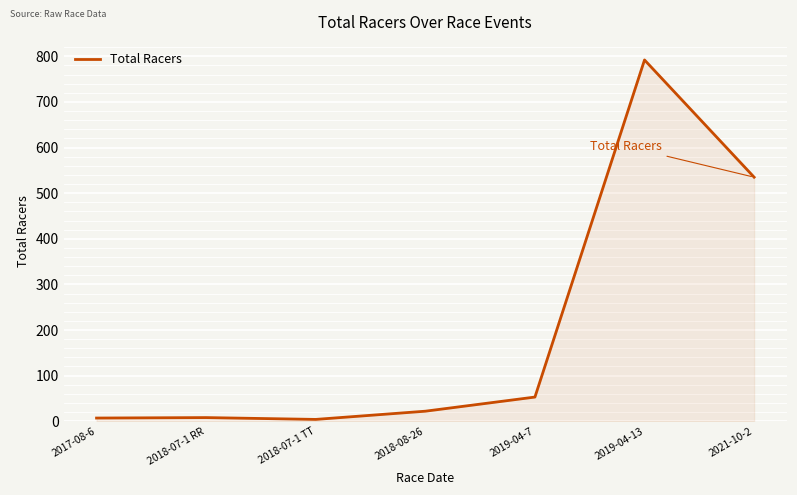

True or false: there are more than 0 points higher than both neighbors.

True